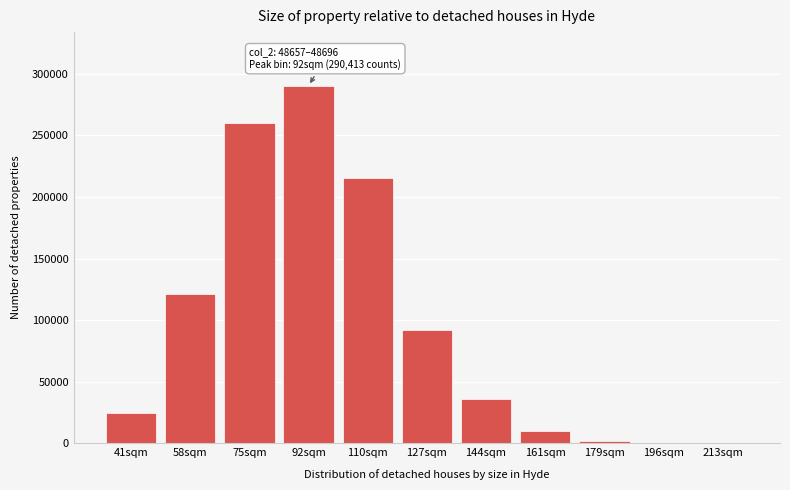

Where is the data nearest to the value 145231?

58sqm